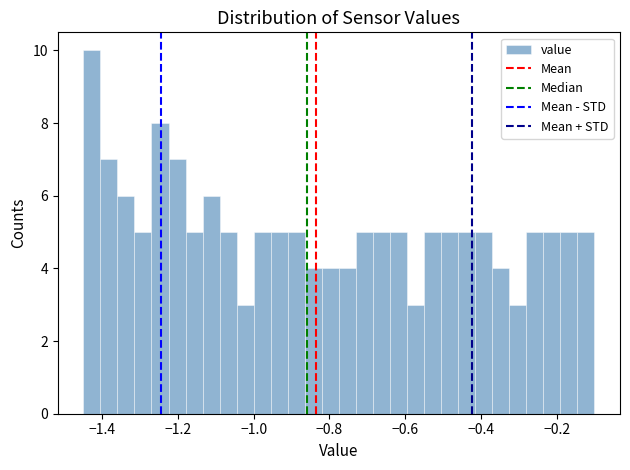

Around what value on the x-axis is the tallest bar? Give the approximate position of its centre, as read against the axis.

-1.42